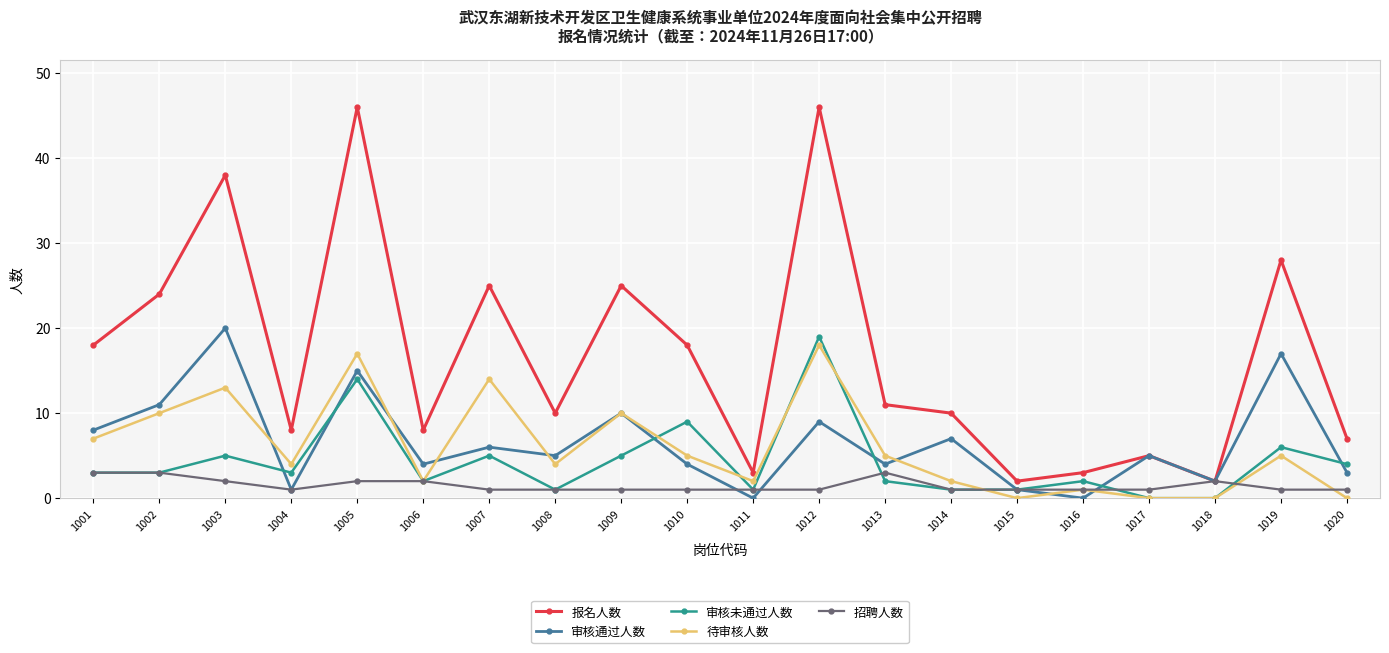

How many lines are shown in the chart?

5